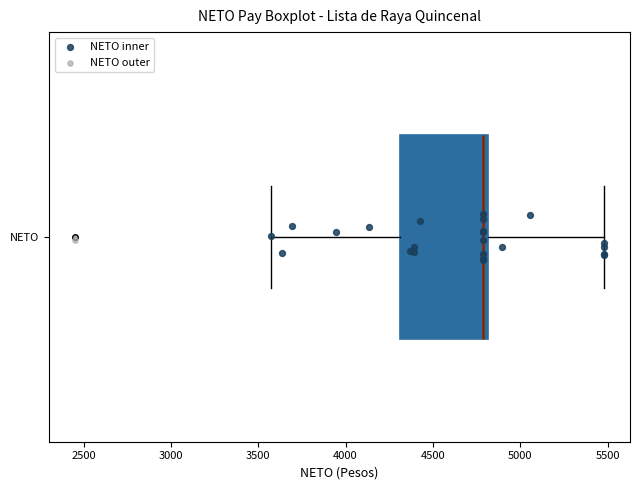

Read this box plot against the x-axis: the position of the median line, the range covered by the box, and the ends of both whiskers. The values are not printed on the chart, so give them approximately, as read against the axis.

median 4800 (just left of the box's right edge), box 4300 to 4800, whiskers 3550 to 5500